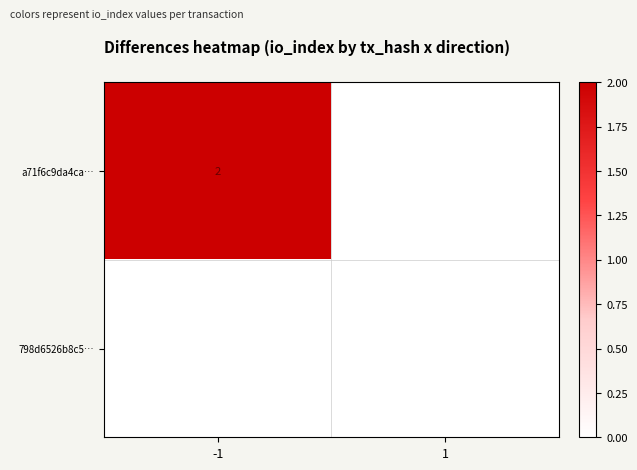

True or false: a71f6c9da4ca… has a value of 2 at -1.

True